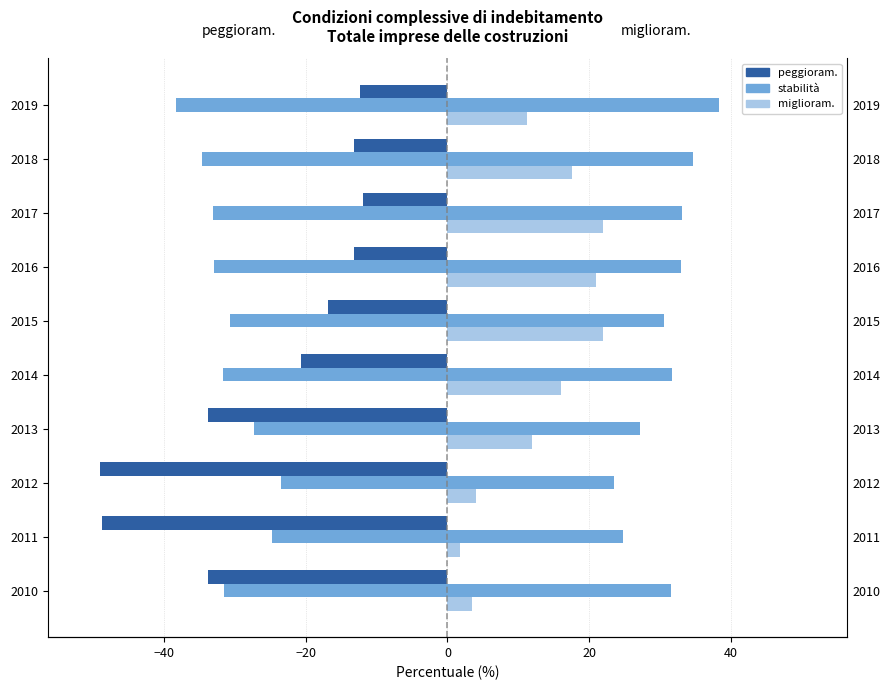

Between 2012 and 2016, which series saw the biggest shift?

peggioram.